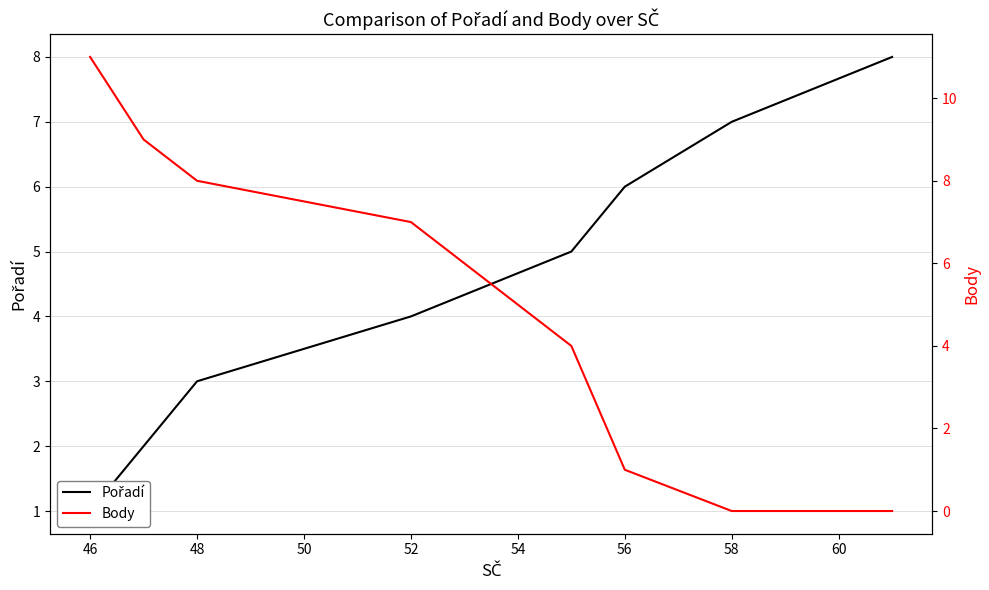

What are all the series names shown in the legend?

Pořadí, Body